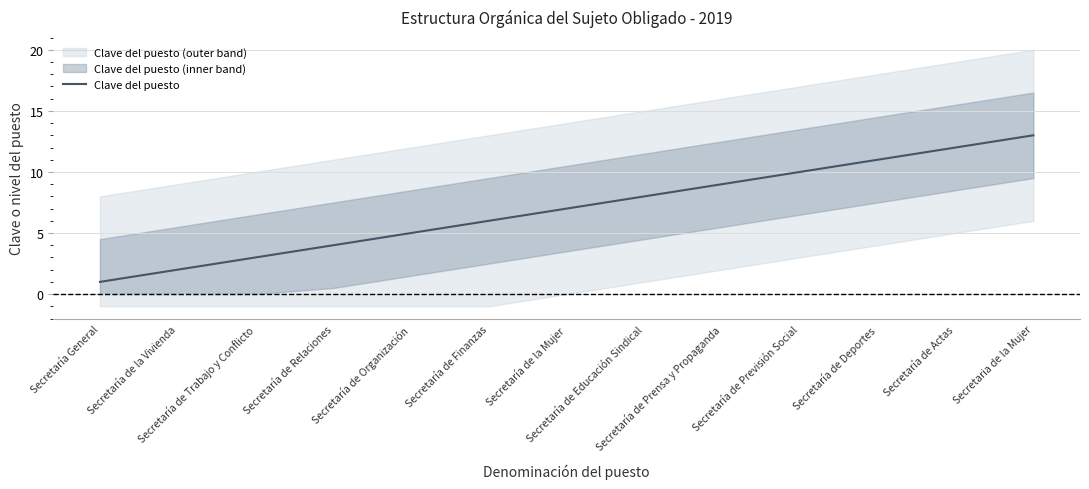

True or false: the data has more than 1 interior local peaks.

False